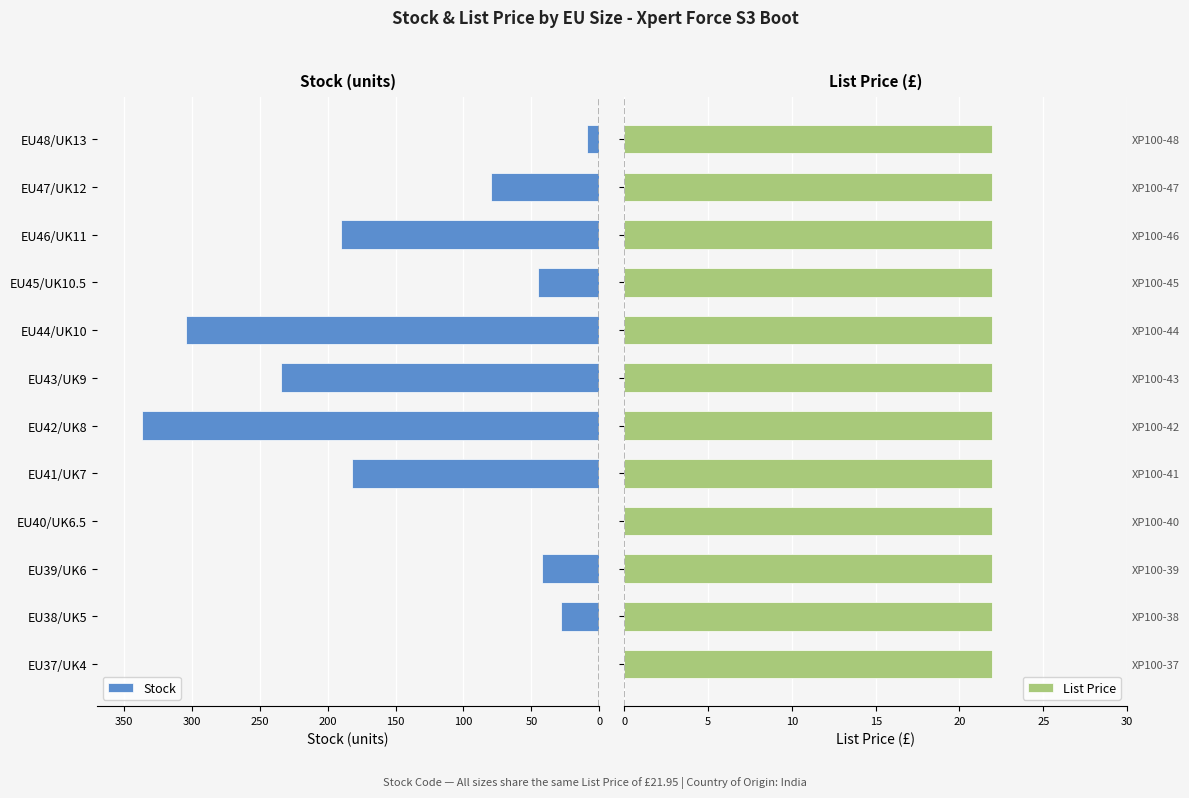

Which series has the largest range (max minus min)?

Stock